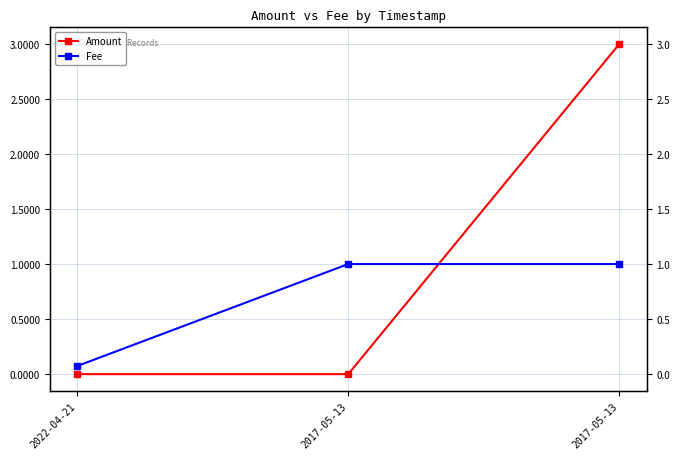

What is the total value across all series at 2017-05-13?

1.0